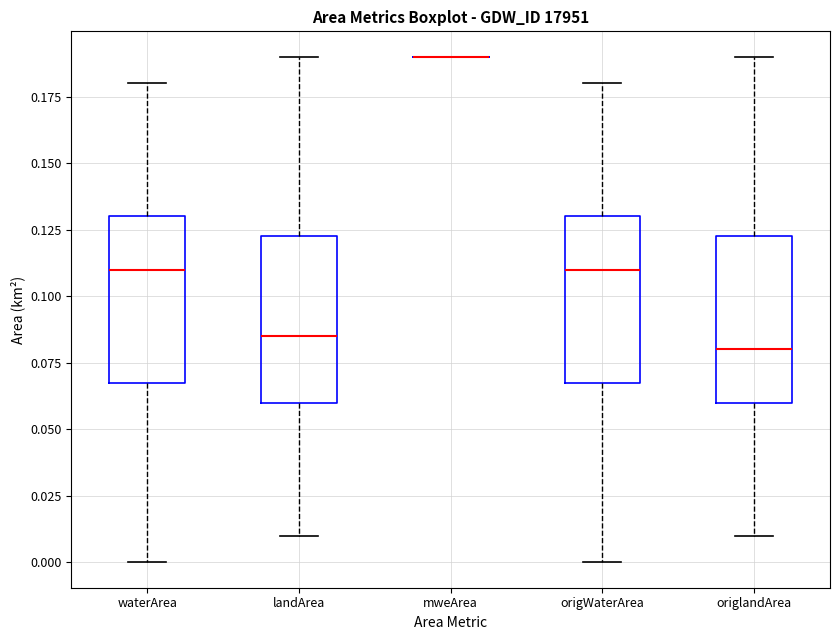

Reading left to right, read every box against the y-axis: the position of its median line, the range the box covers, and the ends of its whiskers. The values are not printed on the chart, so give them approximately, as read against the axis.

waterArea: median 0.110, box 0.070 to 0.130, whiskers 0.000 to 0.180
landArea: median 0.085, box 0.060 to 0.125, whiskers 0.010 to 0.190
mweArea: box collapsed to a line at 0.190, whiskers 0.190 to 0.190
origWaterArea: median 0.110, box 0.070 to 0.130, whiskers 0.000 to 0.180
origlandArea: median 0.080, box 0.060 to 0.125, whiskers 0.010 to 0.190